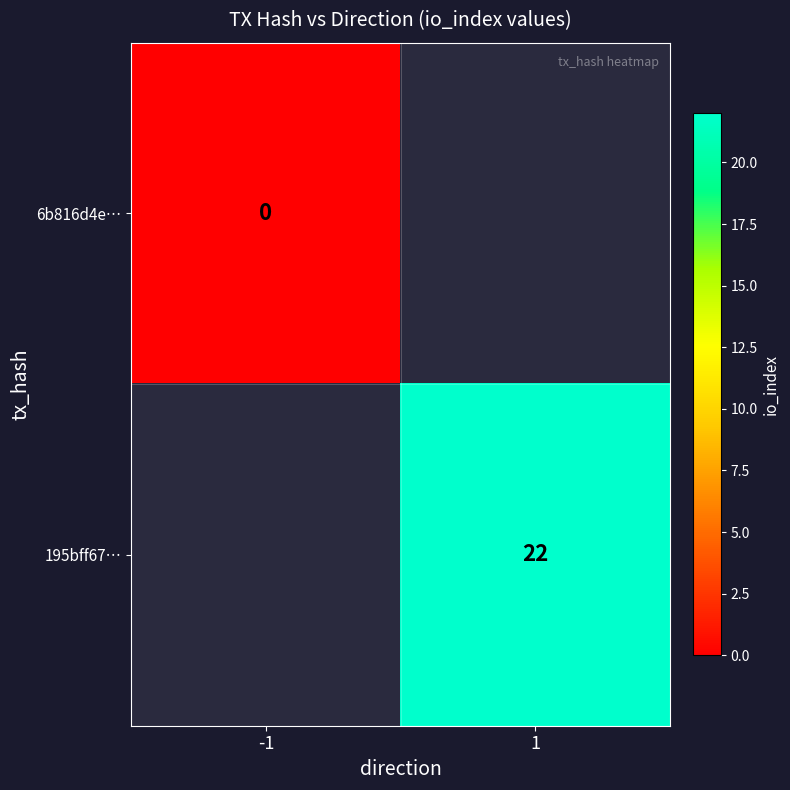

The value of 195bff67… at 1 is 32. True or false?

False